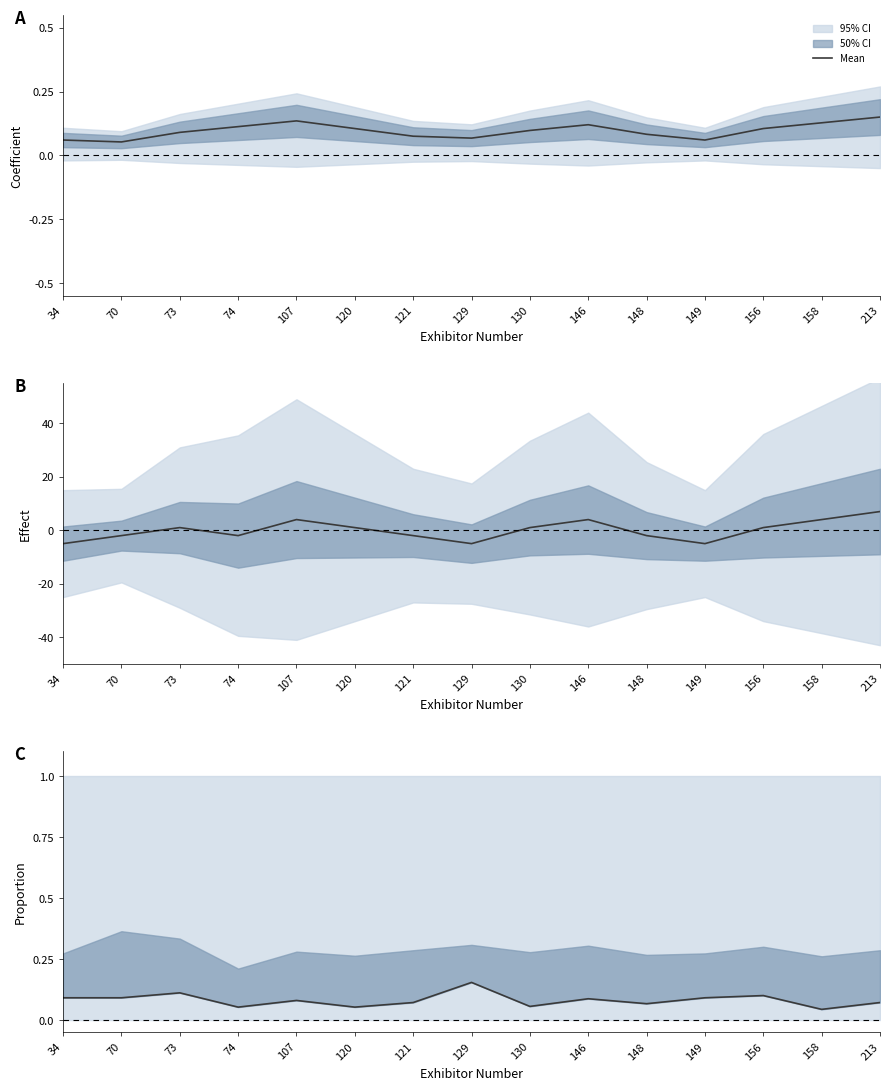

Does the chart have visible grid lines?

No